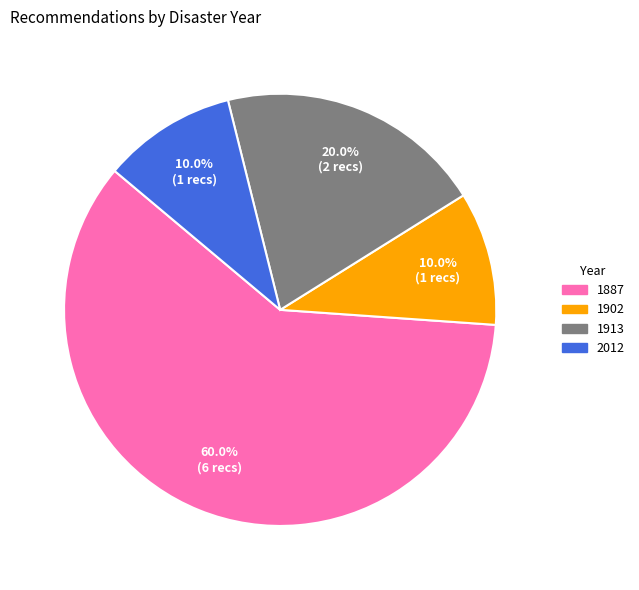

Does 1887 represent more than half of the total?

Yes